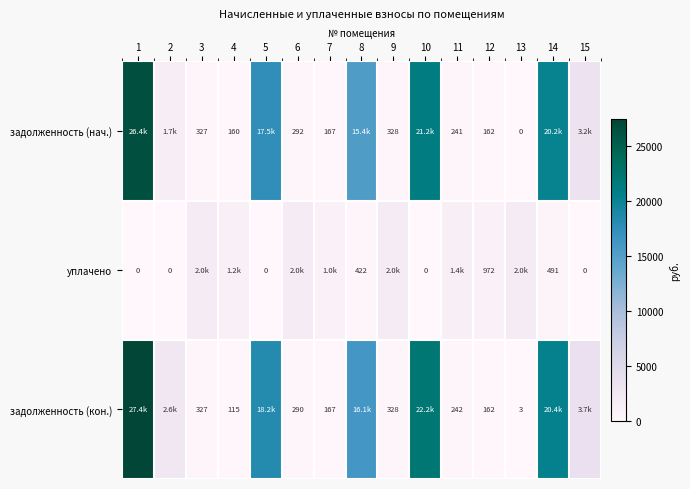

Count the number of categories in the chart.

15